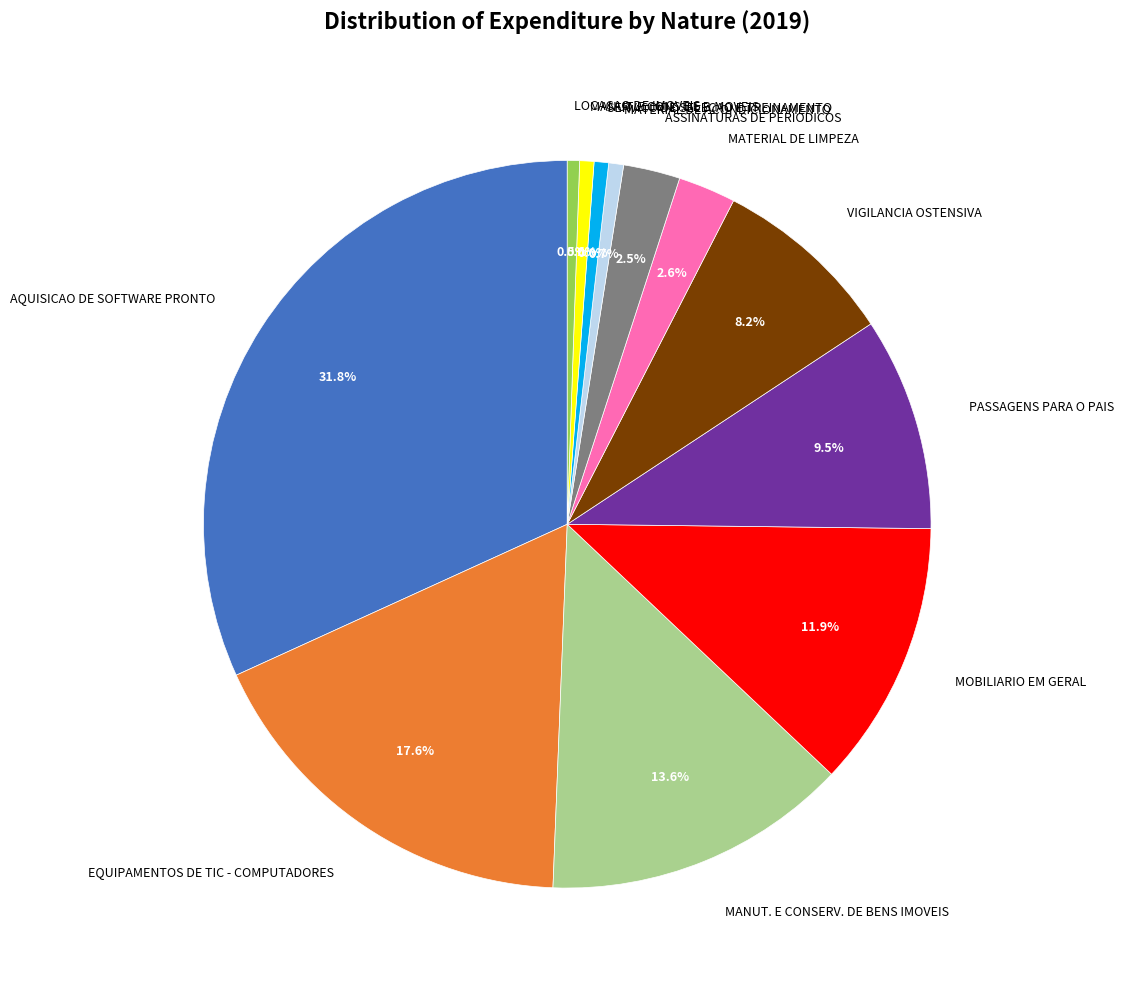

To the nearest percent, what is the average slice percentage?

8%